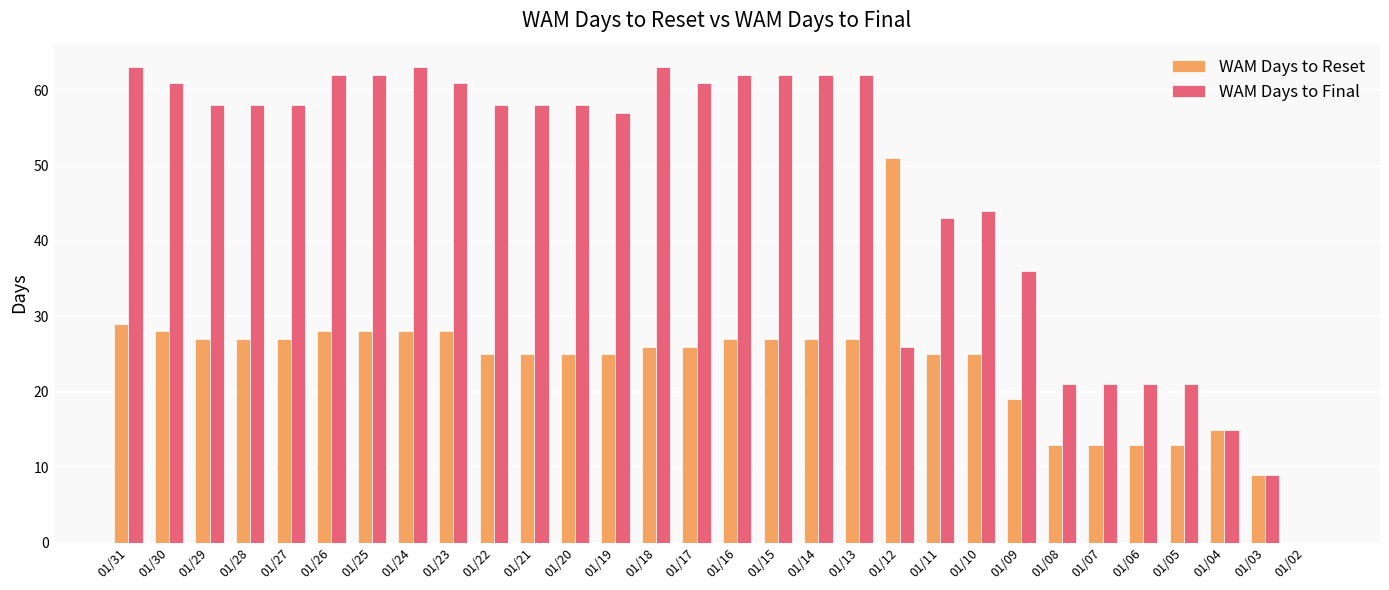

Reading right to left, transcribe all the data shown in this chart.

WAM Days to Reset: 01/02=0	01/03=9	01/04=15	01/05=13	01/06=13	01/07=13	01/08=13	01/09=19	01/10=25	01/11=25	01/12=51	01/13=27	01/14=27	01/15=27	01/16=27	01/17=26	01/18=26	01/19=25	01/20=25	01/21=25	01/22=25	01/23=28	01/24=28	01/25=28	01/26=28	01/27=27	01/28=27	01/29=27	01/30=28	01/31=29
WAM Days to Final: 01/02=0	01/03=9	01/04=15	01/05=21	01/06=21	01/07=21	01/08=21	01/09=36	01/10=44	01/11=43	01/12=26	01/13=62	01/14=62	01/15=62	01/16=62	01/17=61	01/18=63	01/19=57	01/20=58	01/21=58	01/22=58	01/23=61	01/24=63	01/25=62	01/26=62	01/27=58	01/28=58	01/29=58	01/30=61	01/31=63